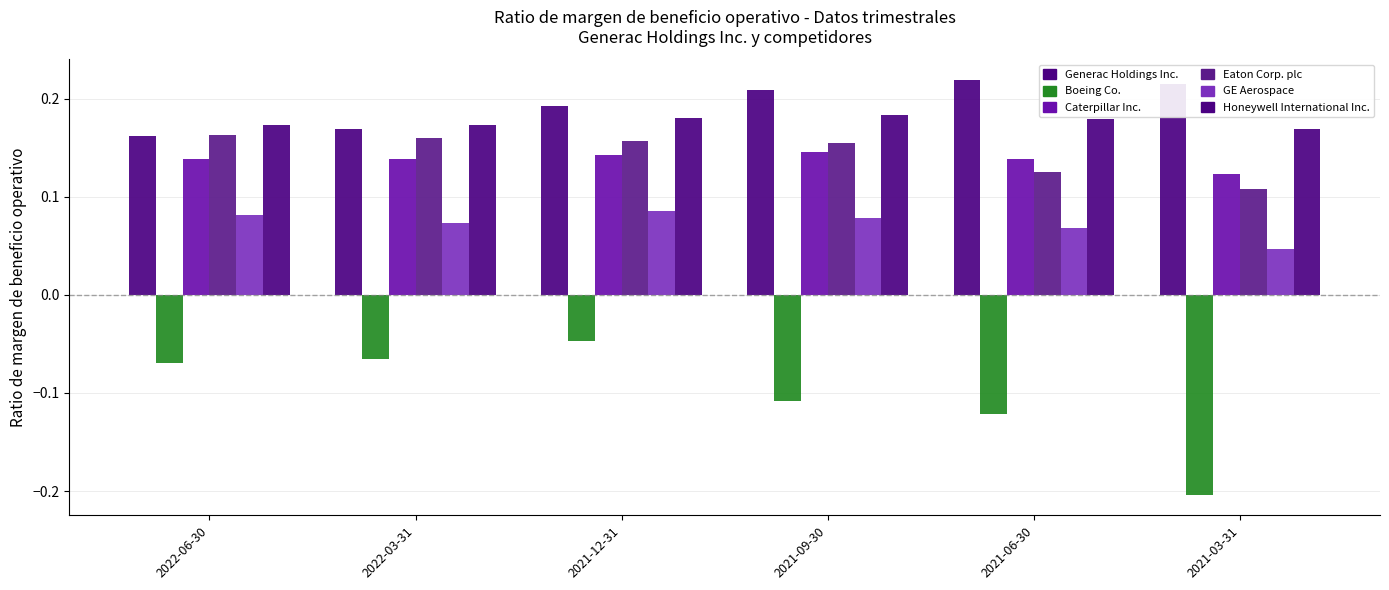

What is the difference between the highest and lowest values at 2021-06-30?

0.3